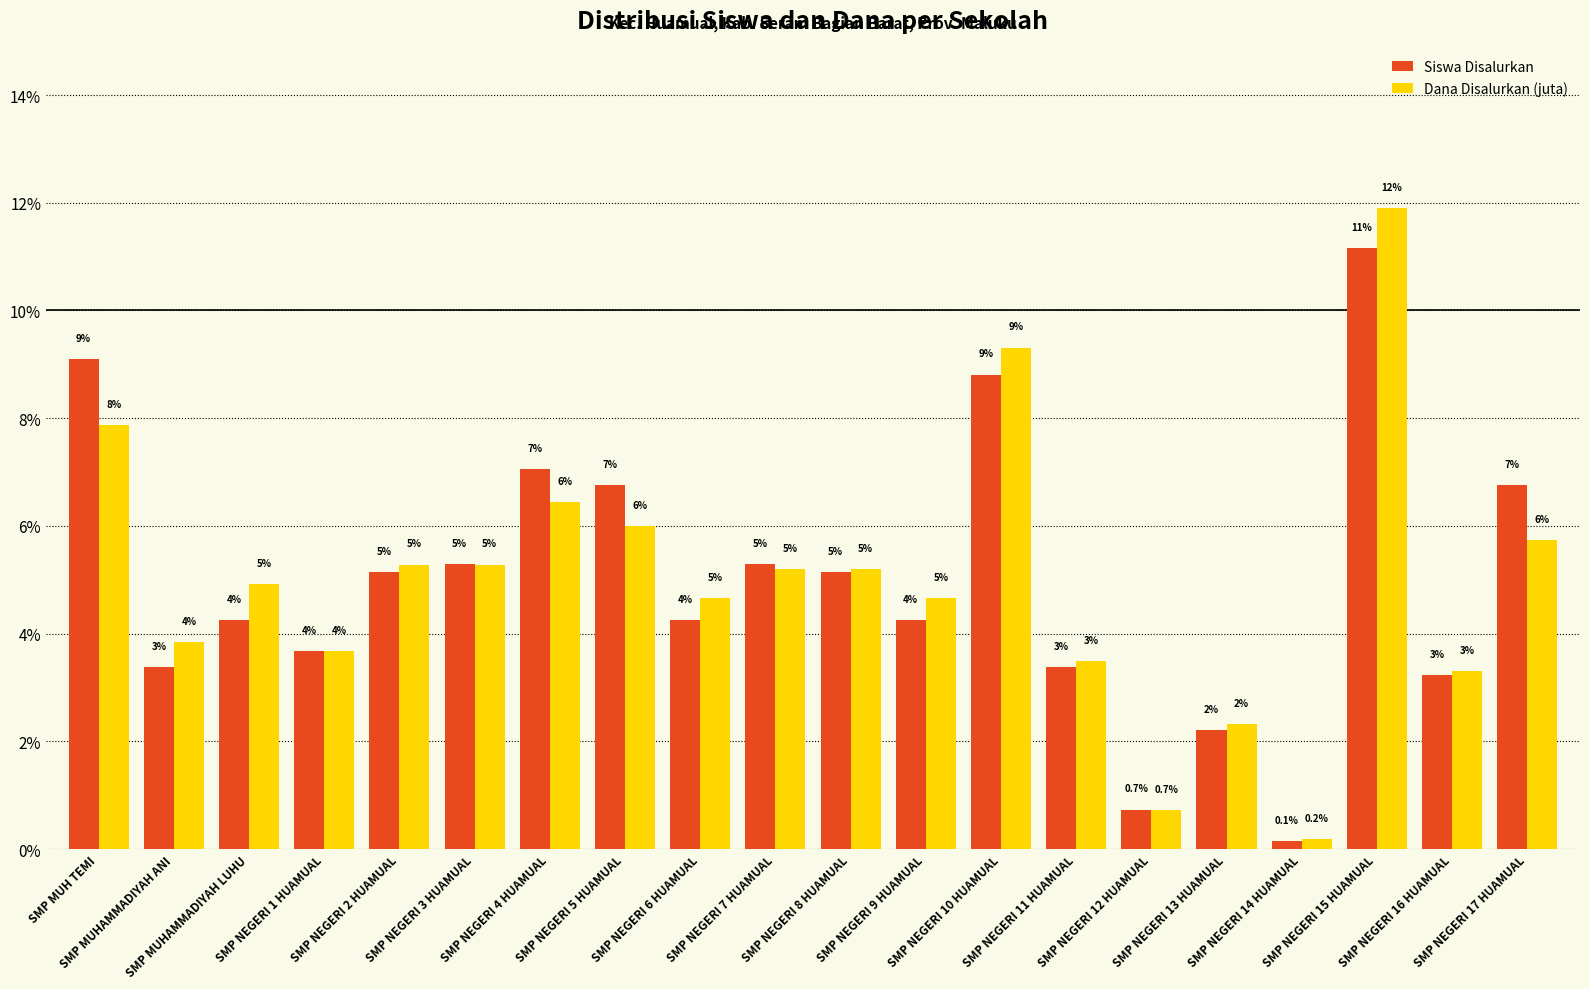

At which category is the sum across all series the highest?

SMP NEGERI 15 HUAMUAL